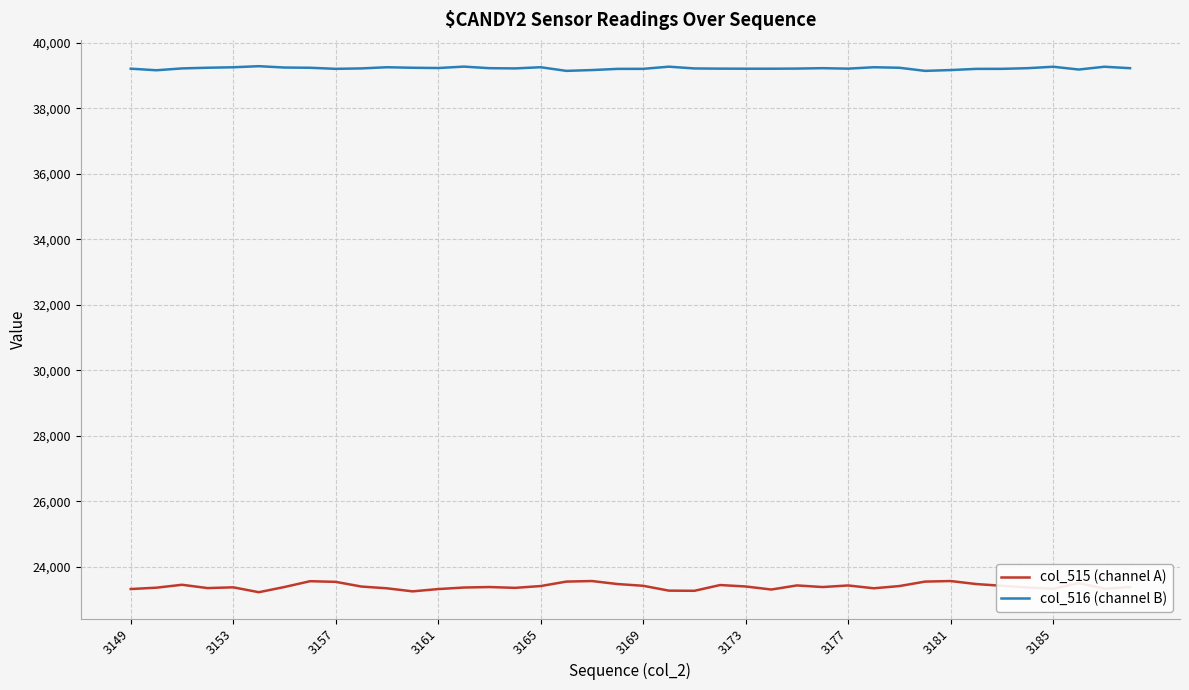

Which series has the largest total across all categories?

col_516 (channel B)